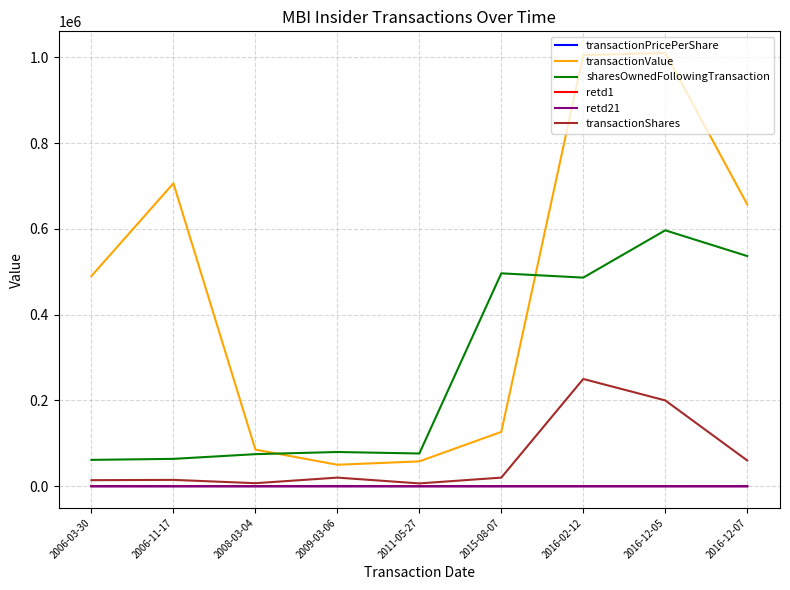

True or false: transactionValue and transactionPricePerShare intersect in this chart.

False